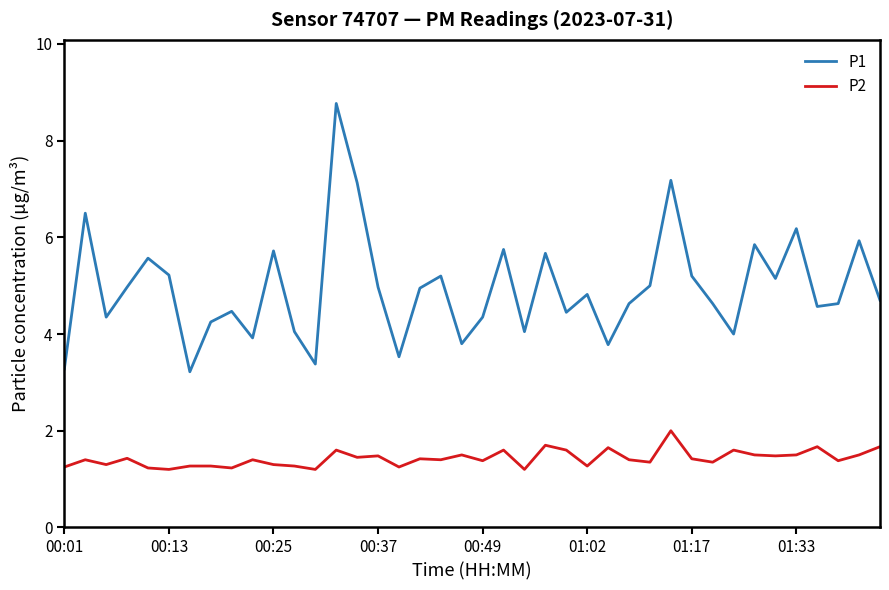

How many lines are shown in the chart?

2